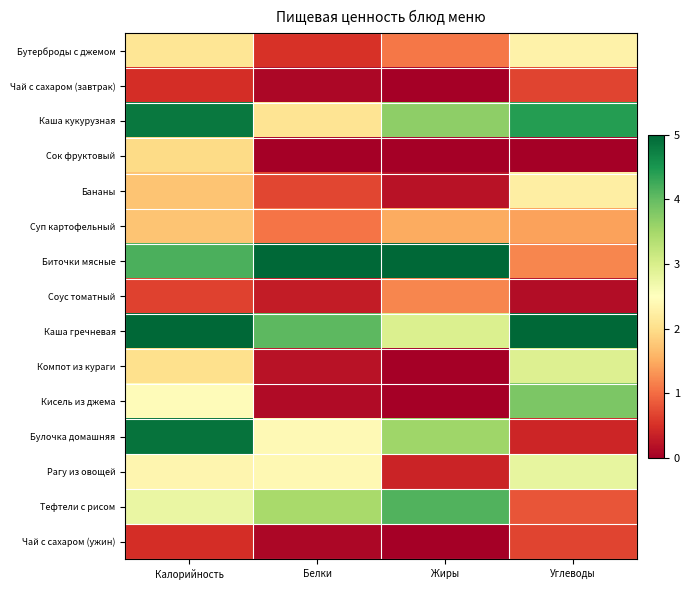

At which category is the sum across all series the highest?

Калорийность